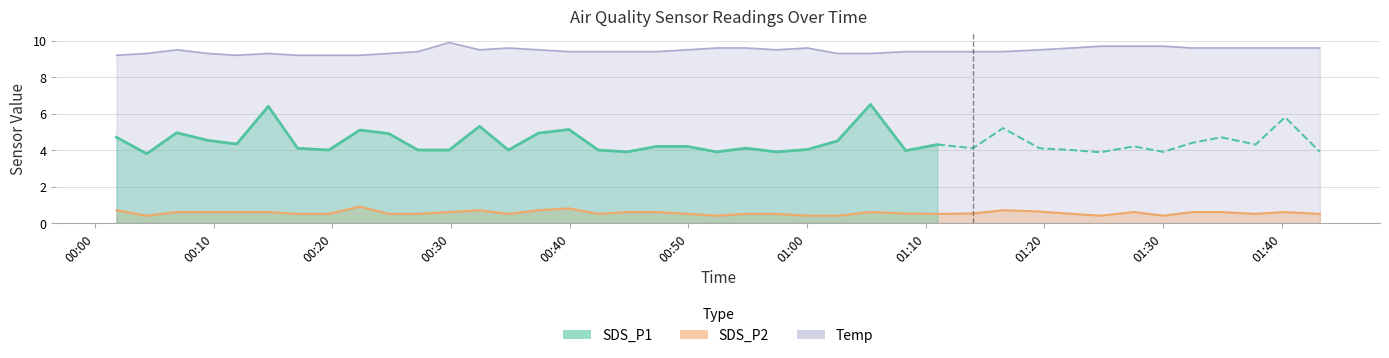

What is the lowest value of the SDS_P1 series?

3.8